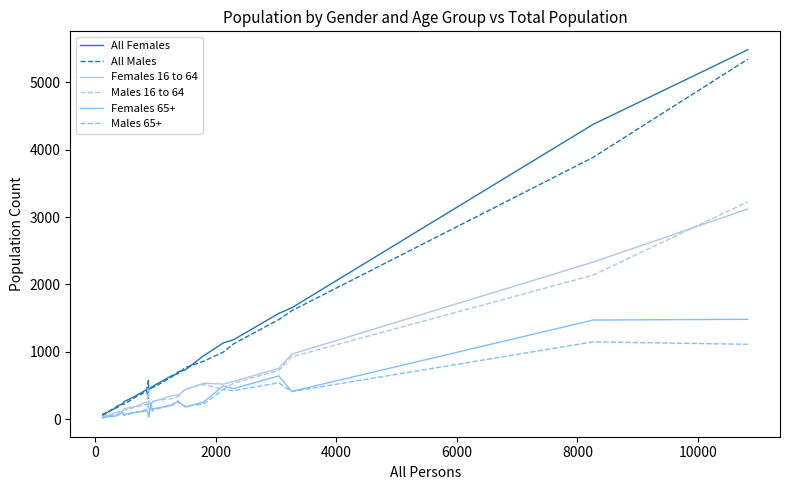

Which series has the widest spread of values?

All Females